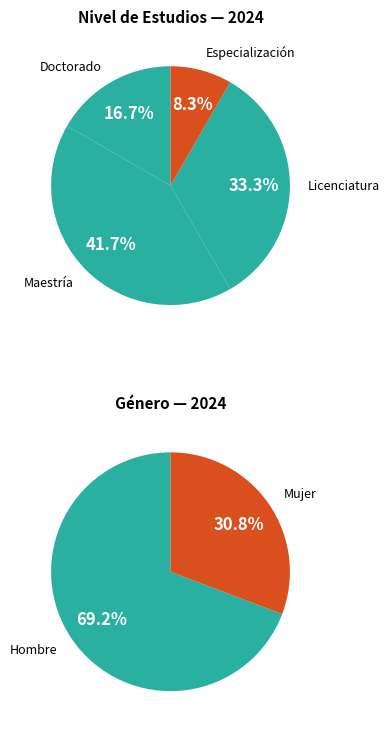

Rank the categories by value from highest to lowest.

Hombre, Mujer